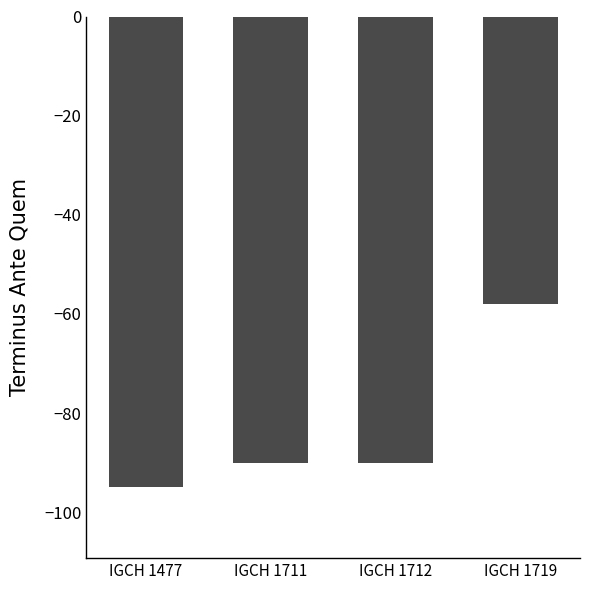

What is the value of the 4th bar from the left?

-58